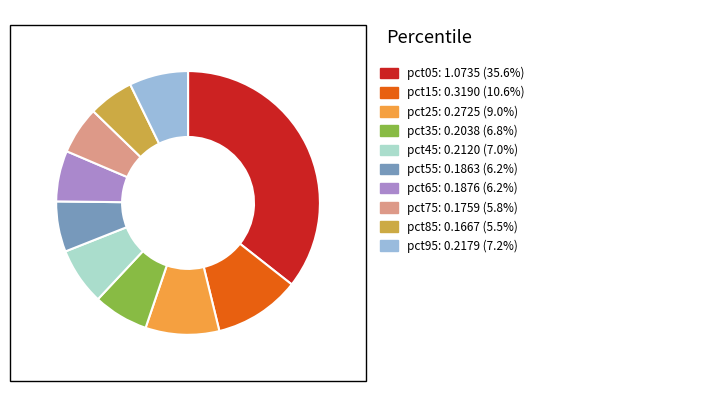

Does any single category account for the majority?

No